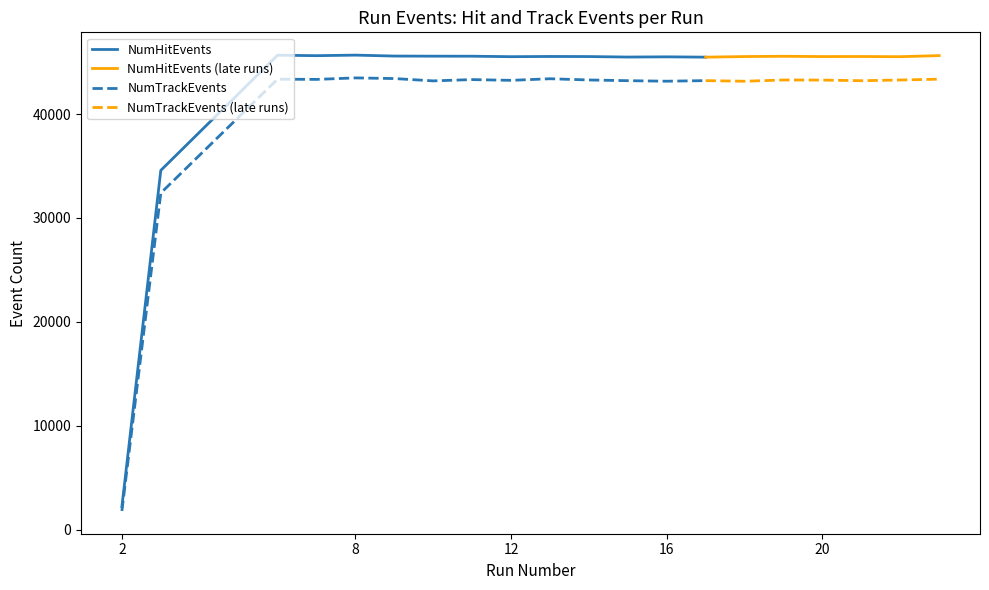

What is the average value of the NumHitEvents series?

41690